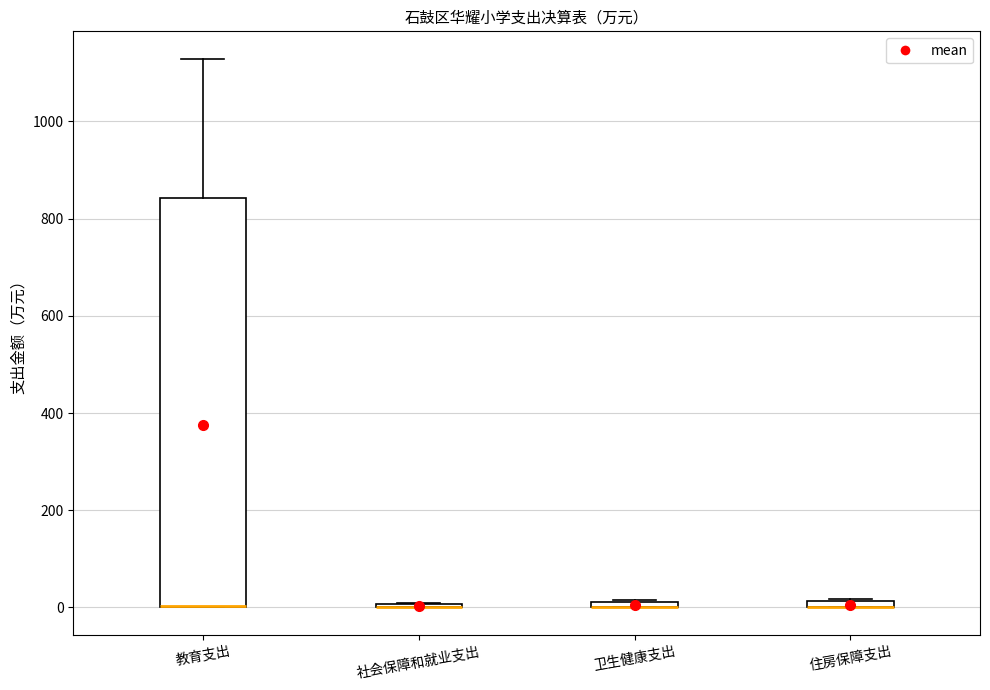

Where is the upper edge of the box for 卫生健康支出 on the y-axis? The values are not printed on the chart, so give them approximately, as read against the axis.

20